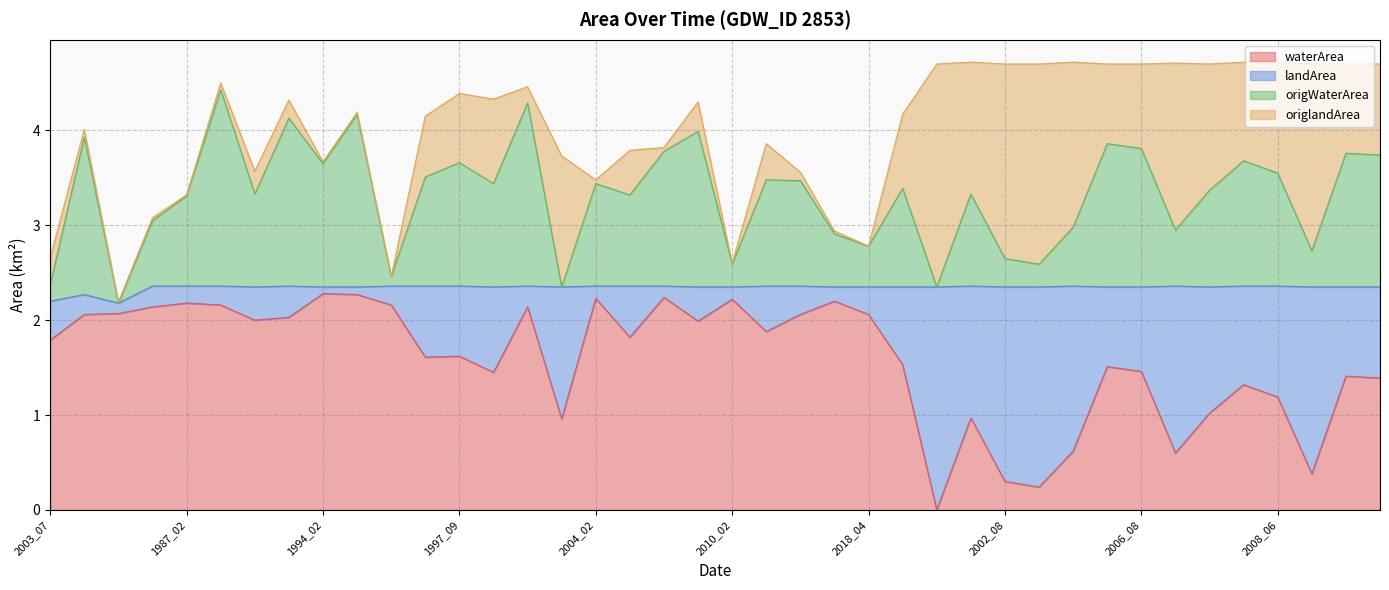

At which category does origWaterArea reach its first local peak?

1988_05